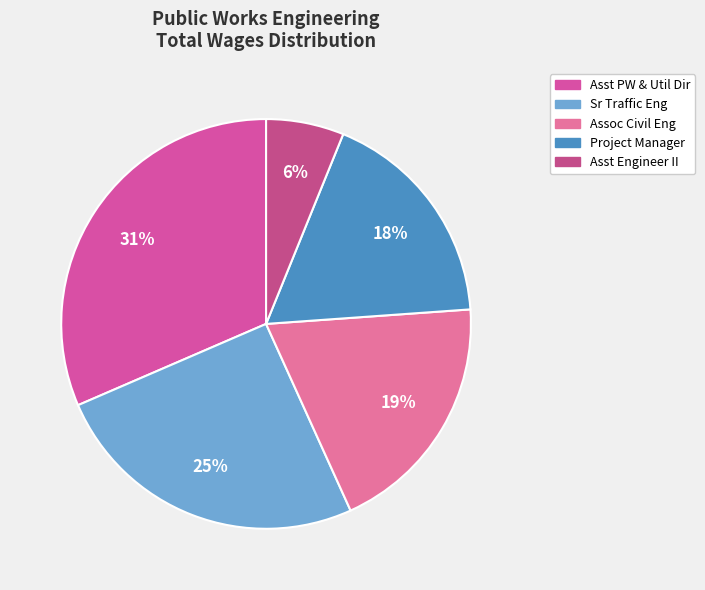

Count the number of slices in the pie.

5